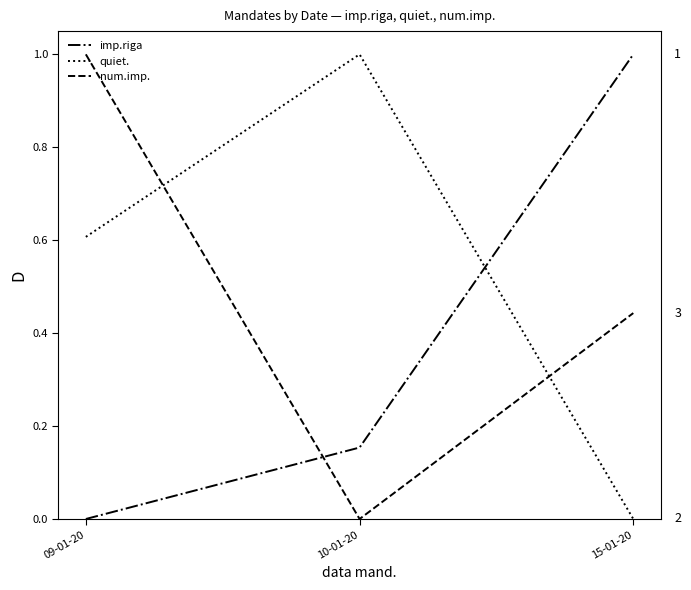

What position from the left is 10-01-20?

2